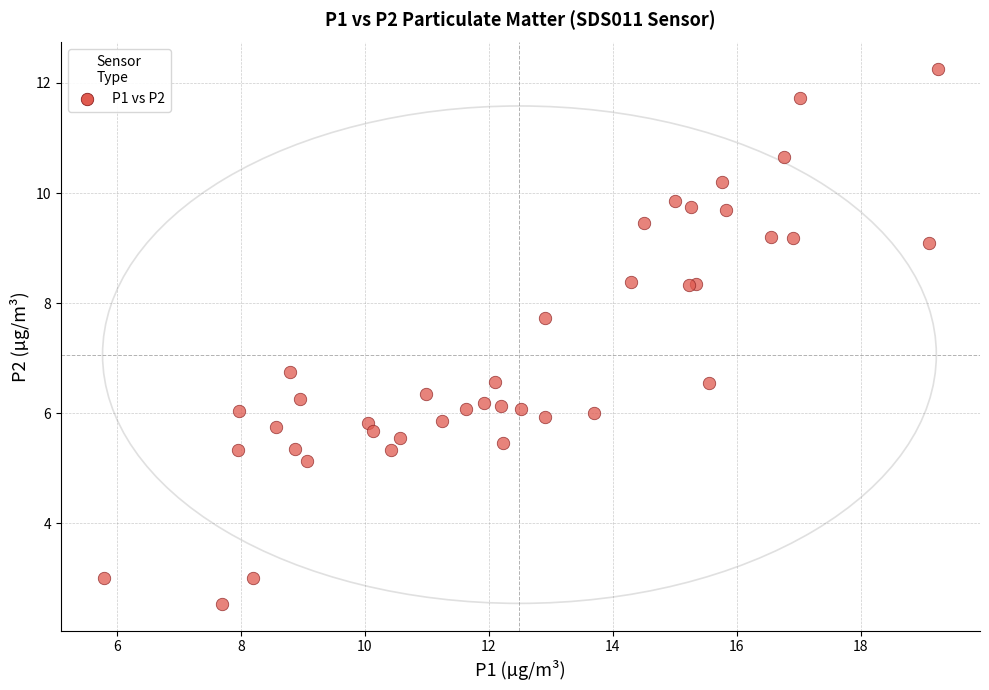

What Y value in the scatter plot is closest to 7?

6.8